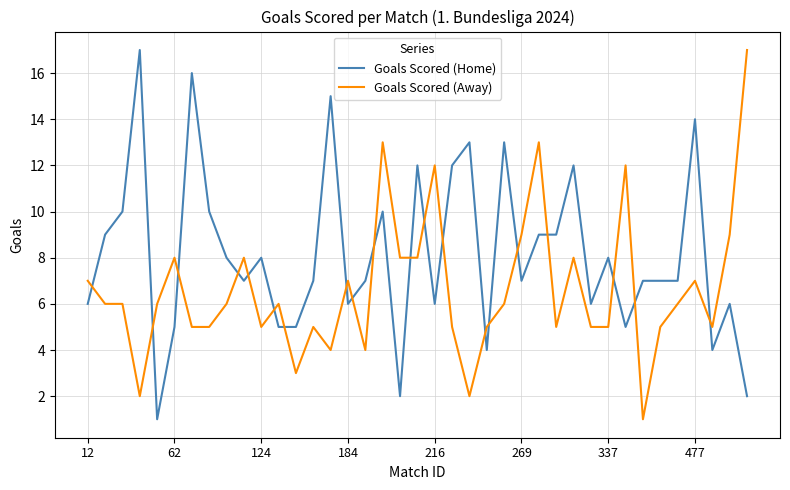

Rank the series by their average value, from lowest to highest.

Goals Scored (Away), Goals Scored (Home)